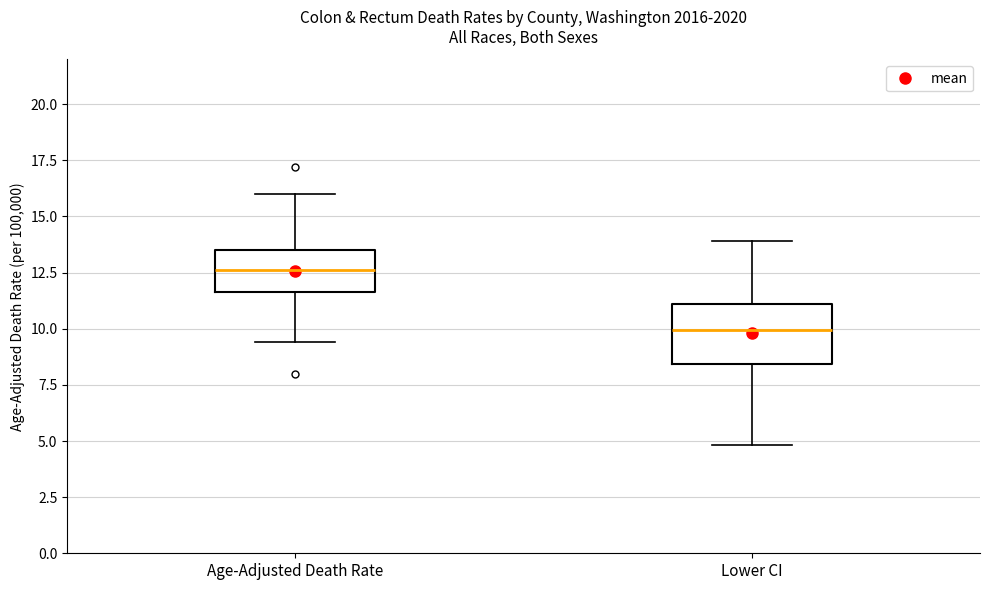

Where is the lower edge of the box for Age-Adjusted Death Rate on the y-axis? The values are not printed on the chart, so give them approximately, as read against the axis.

11.5